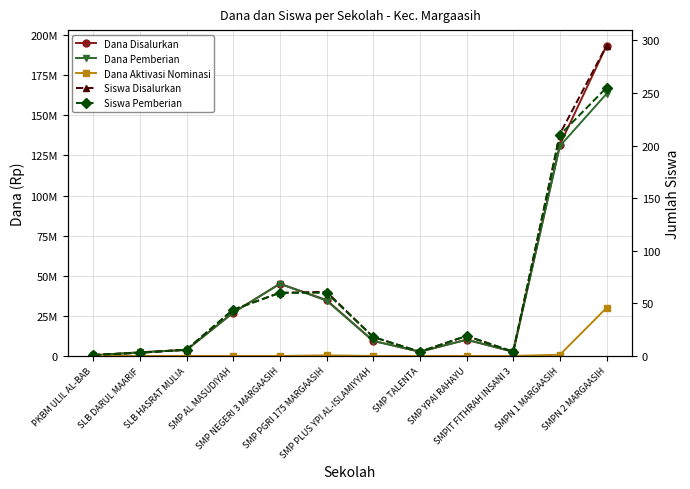

True or false: Siswa Disalurkan and Dana Pemberian cross at least once.

False